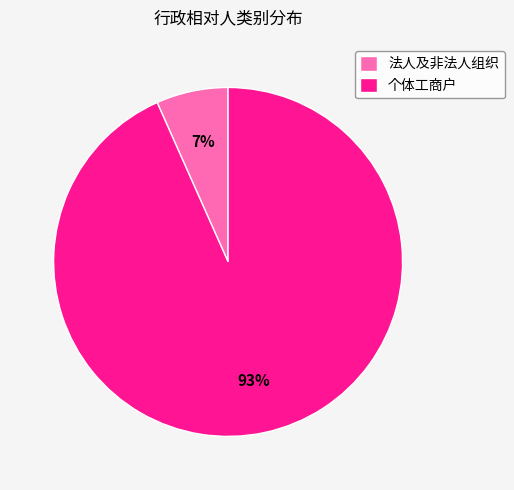

The 个体工商户 slice represents 93% of the pie. True or false?

True